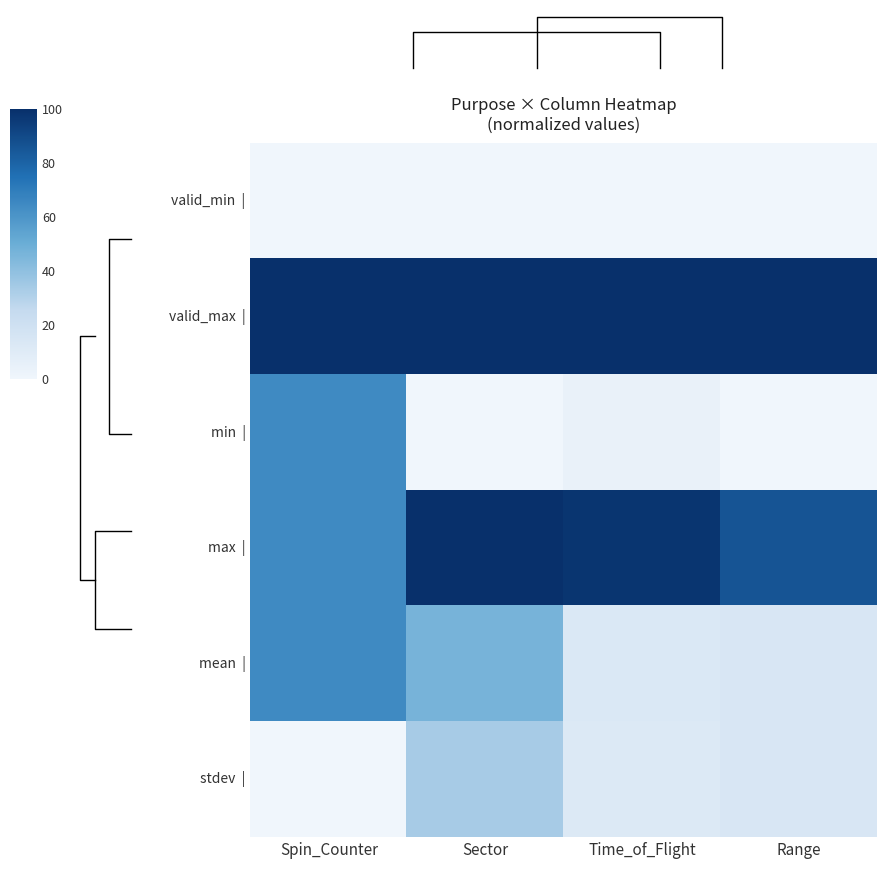

Rank the series at Time_of_Flight from lowest to highest value.

valid_min |, min |, stdev |, mean |, max |, valid_max |